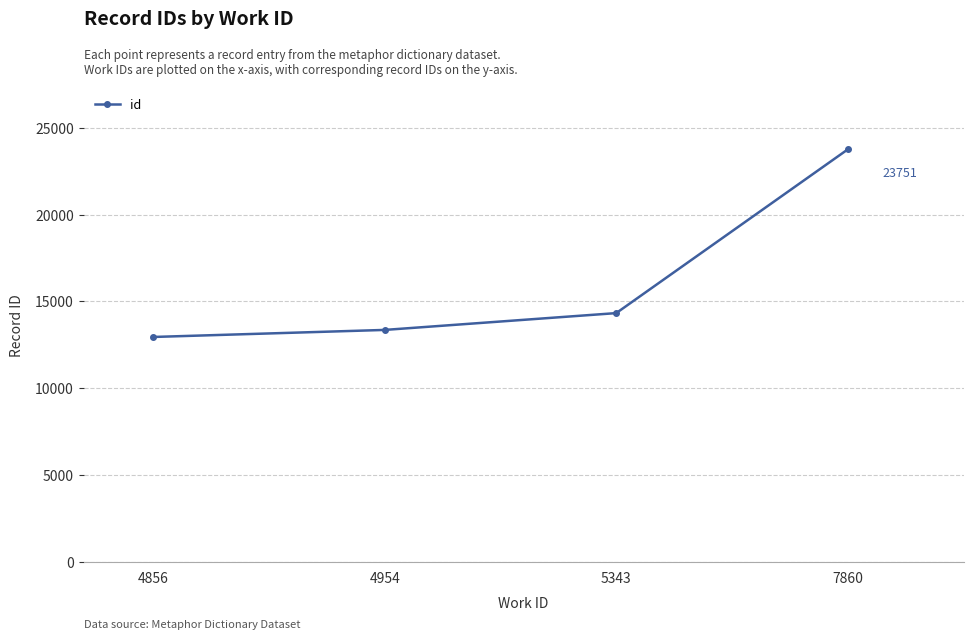

How many values are below 14327?

2